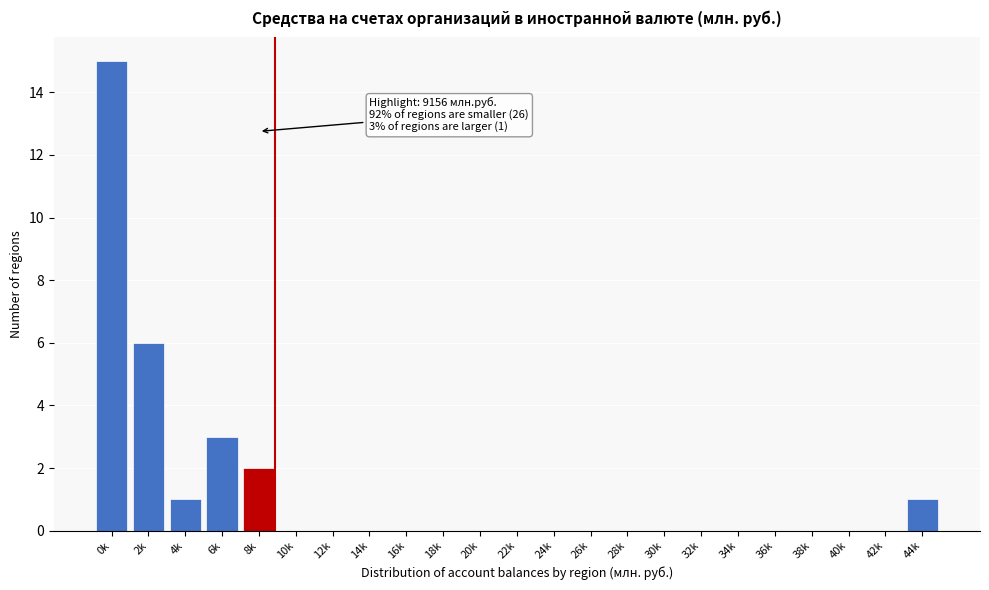

Reading left to right, what are all the values shown in this chart?

0k=15	2k=6	4k=1	6k=3	8k=2	10k=0	12k=0	14k=0	16k=0	18k=0	20k=0	22k=0	24k=0	26k=0	28k=0	30k=0	32k=0	34k=0	36k=0	38k=0	40k=0	42k=0	44k=1